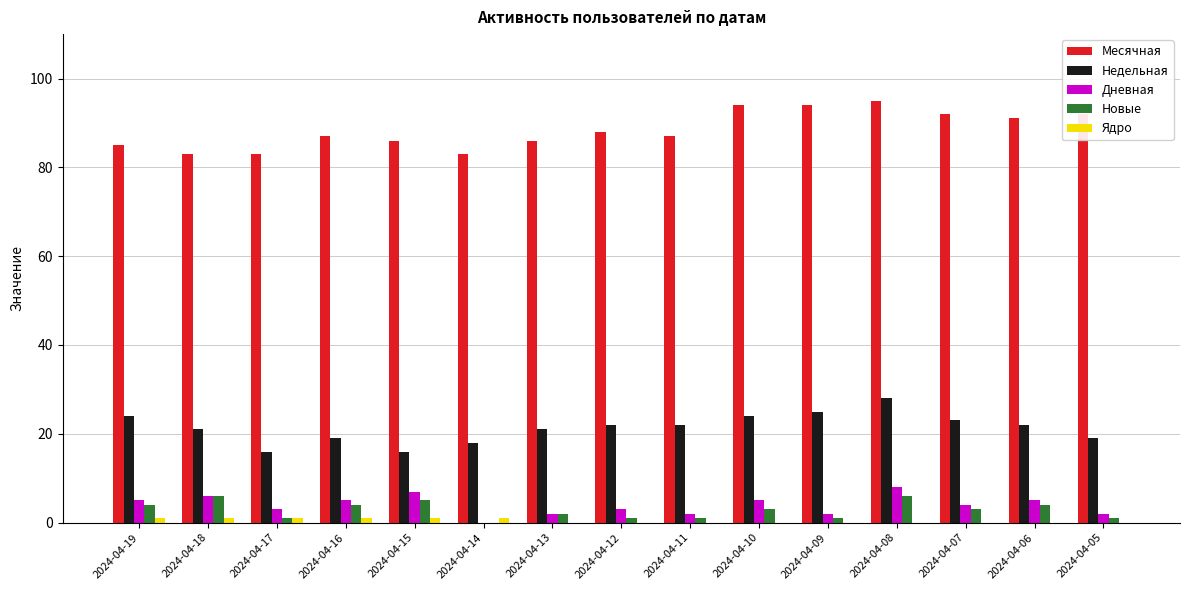

What is the highest value of the Недельная series?

28